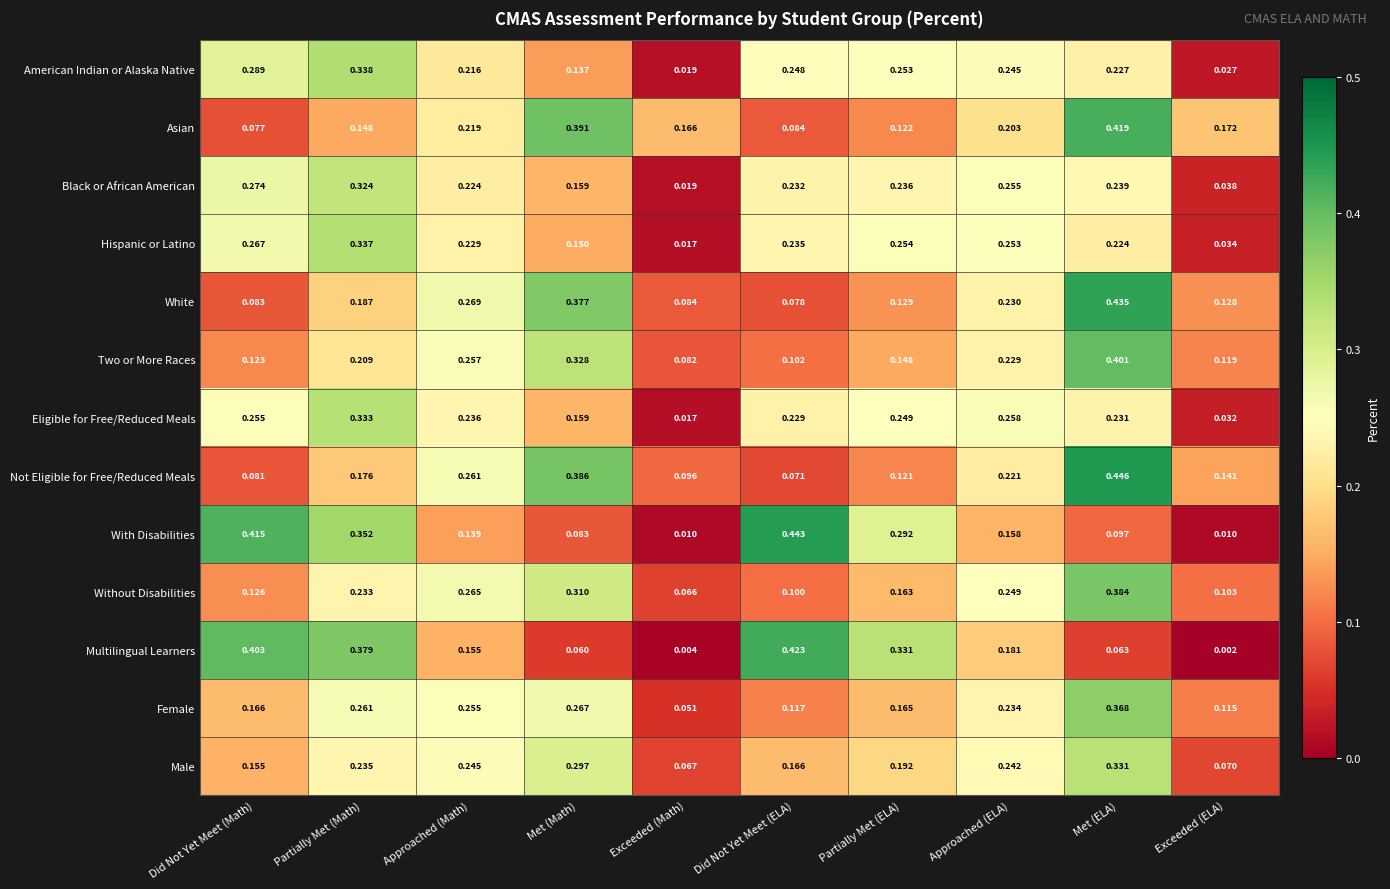

At which category is the sum across all series the highest?

Met (ELA)